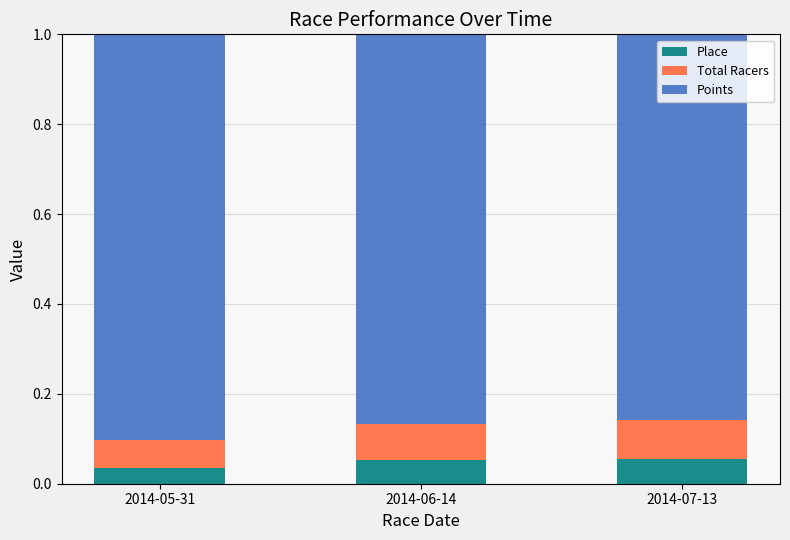

What is the total value across all series at 2014-05-31?

1.0